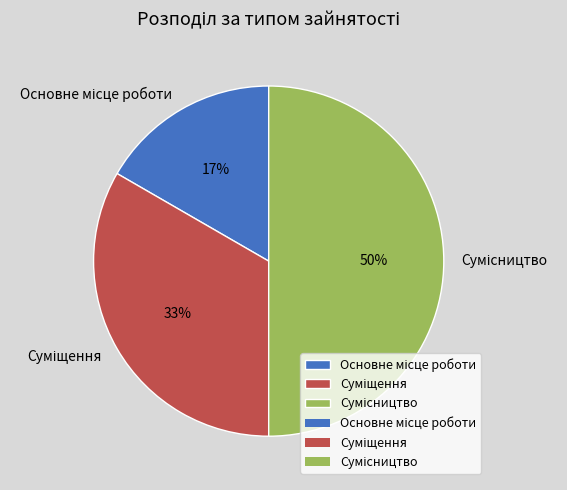

To the nearest percent, what is the difference between the largest and smallest slice percentages?

33%